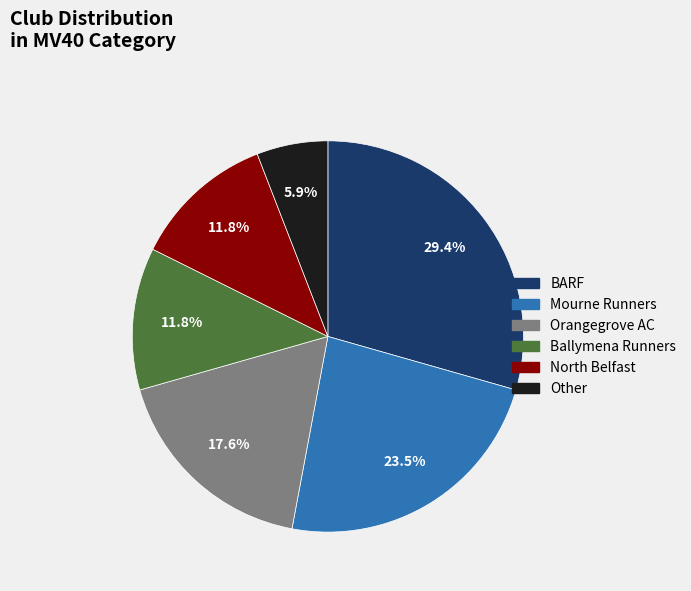

True or false: North Belfast accounts for 12% of the total.

True